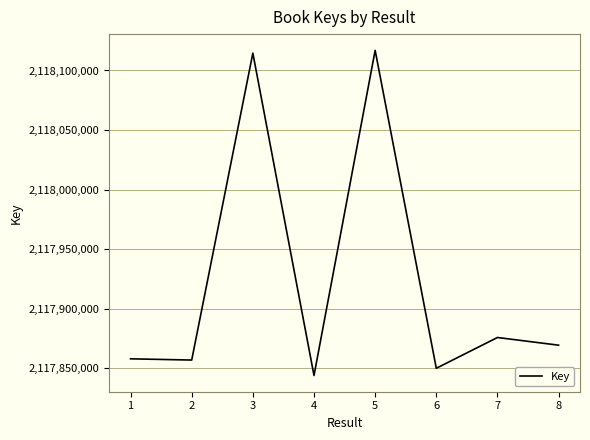

The chart shows a value of 2117869357 at 8. True or false?

True